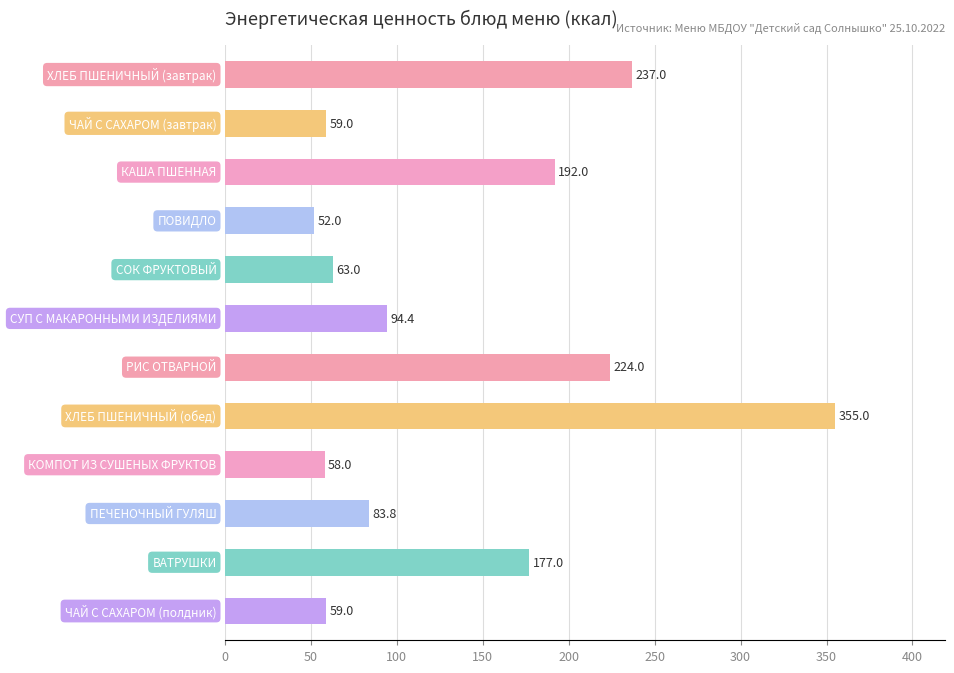

What is the maximum value shown in the chart?

355.0